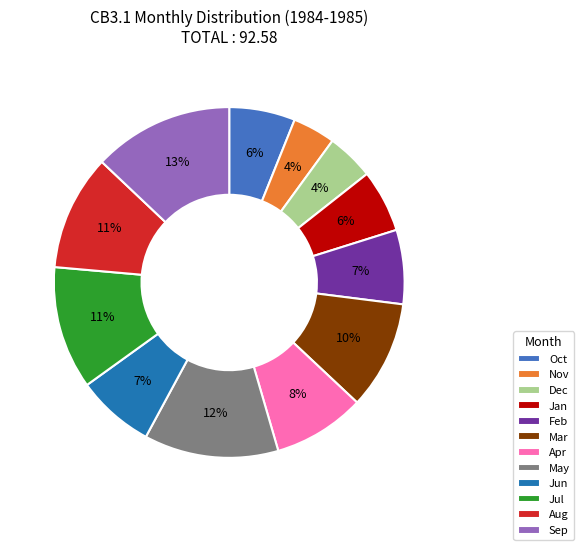

Is it true that Sep is 13% of the pie?

True